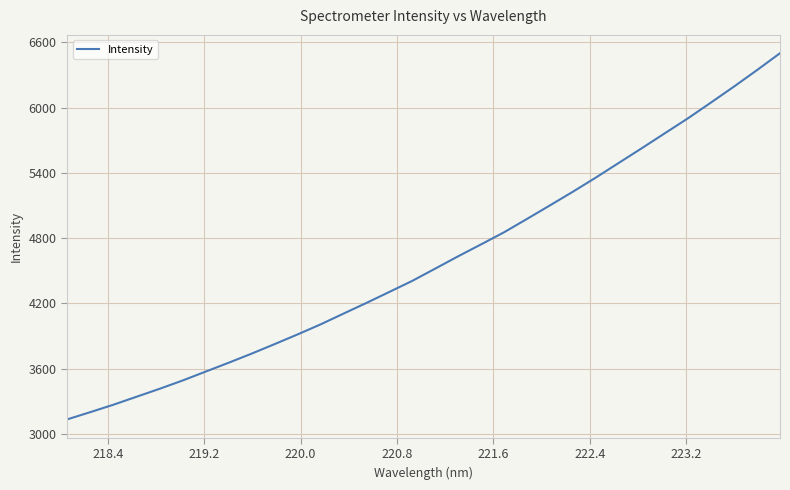

Does the chart display data point markers on the line(s)?

No